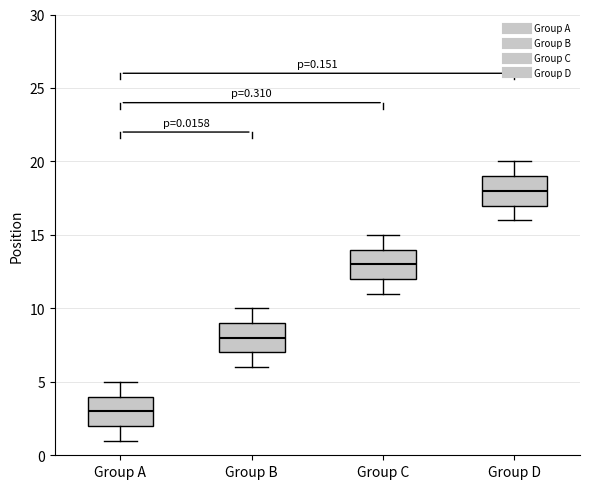

Which box's median line is the highest?

Group D